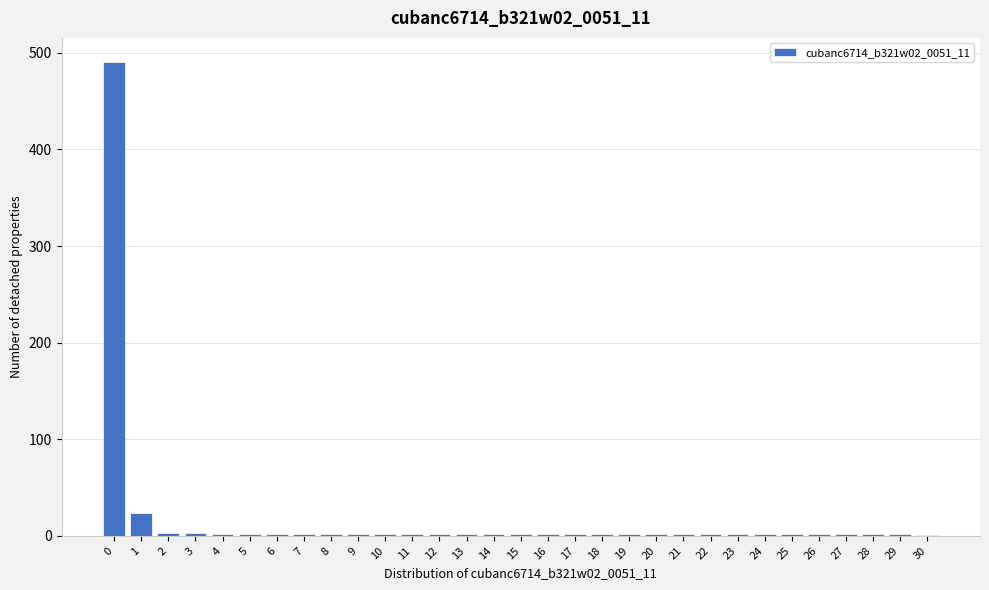

True or false: the data shows 2 at 11.

True